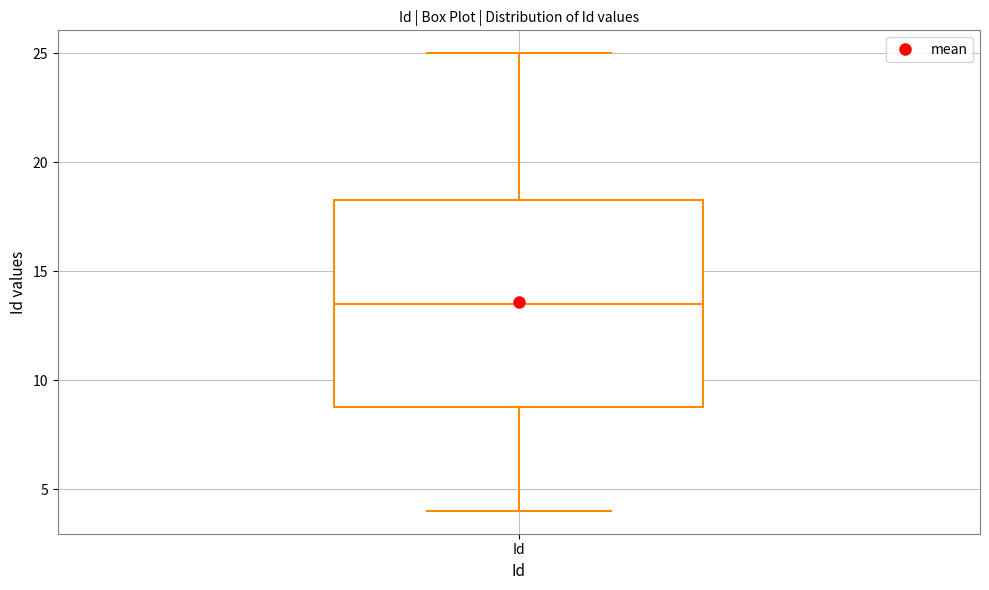

Where is the upper edge of the box for Id on the y-axis? The values are not printed on the chart, so give them approximately, as read against the axis.

18.5